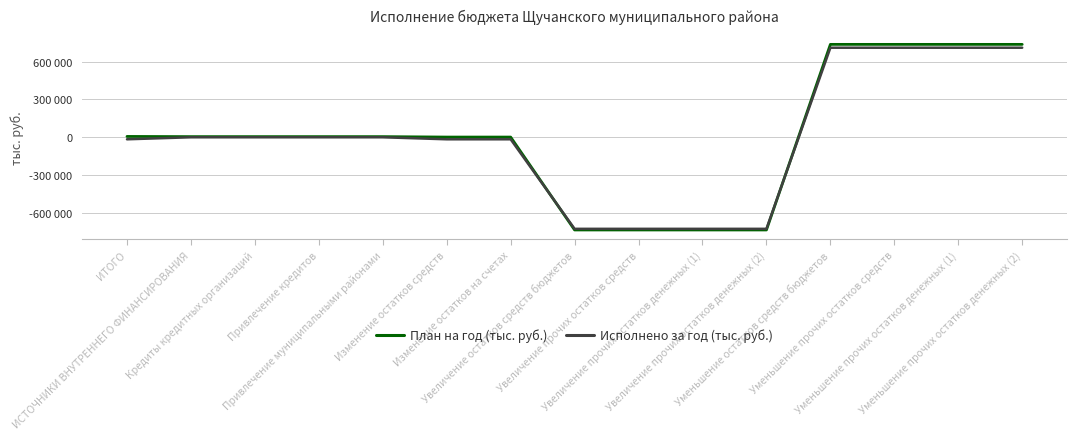

Rank the series by their maximum value, from highest to lowest.

План на год (тыс. руб.), Исполнено за год (тыс. руб.)